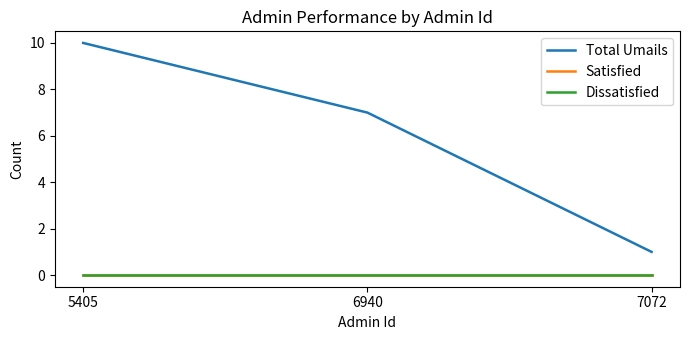

Which series has the largest range (max minus min)?

Total Umails